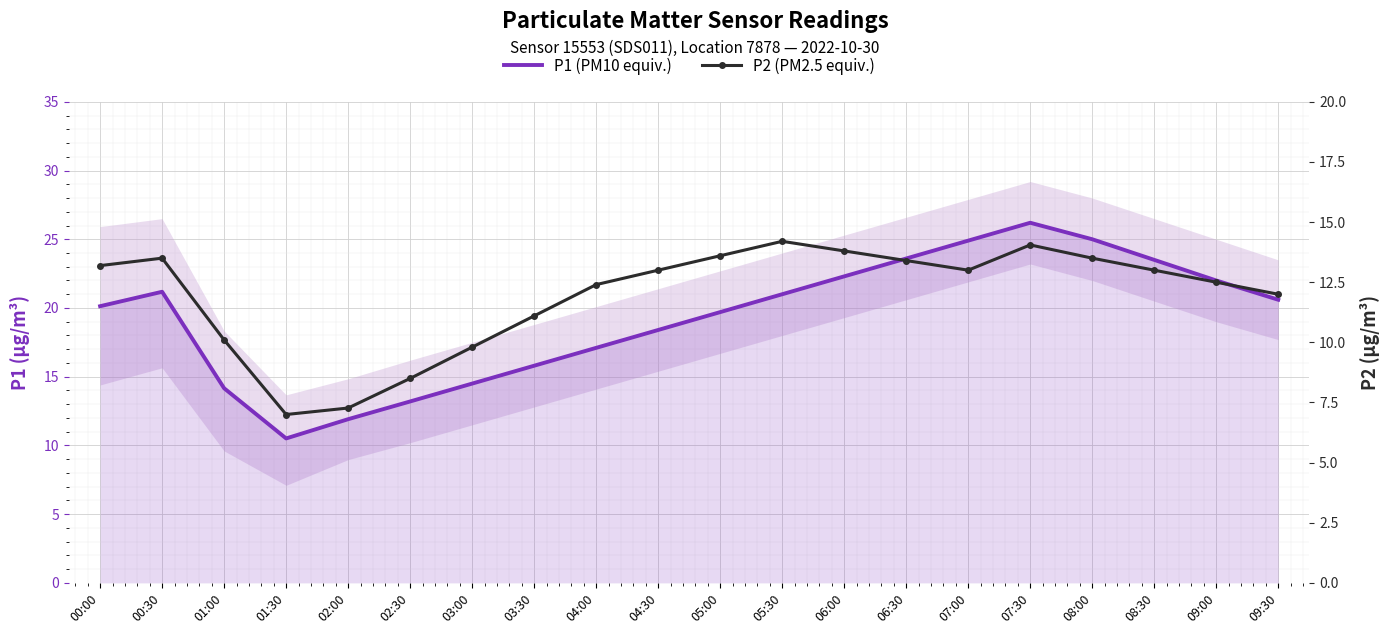

In P2 (PM2.5 equiv.), how many points are lower than both neighbors (excluding endpoints)?

2